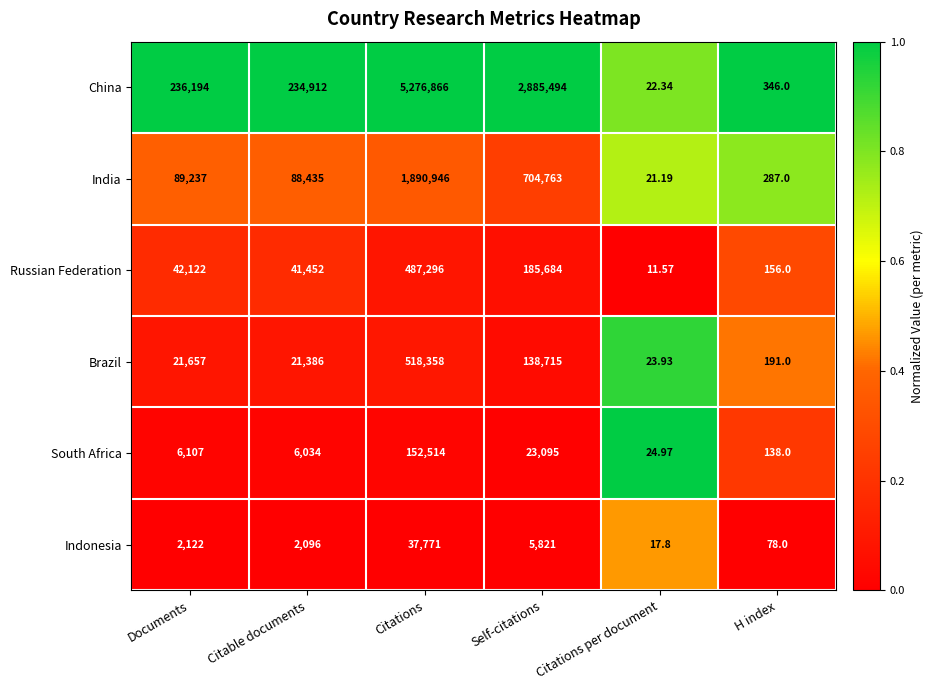

Which series has the widest spread of values?

China